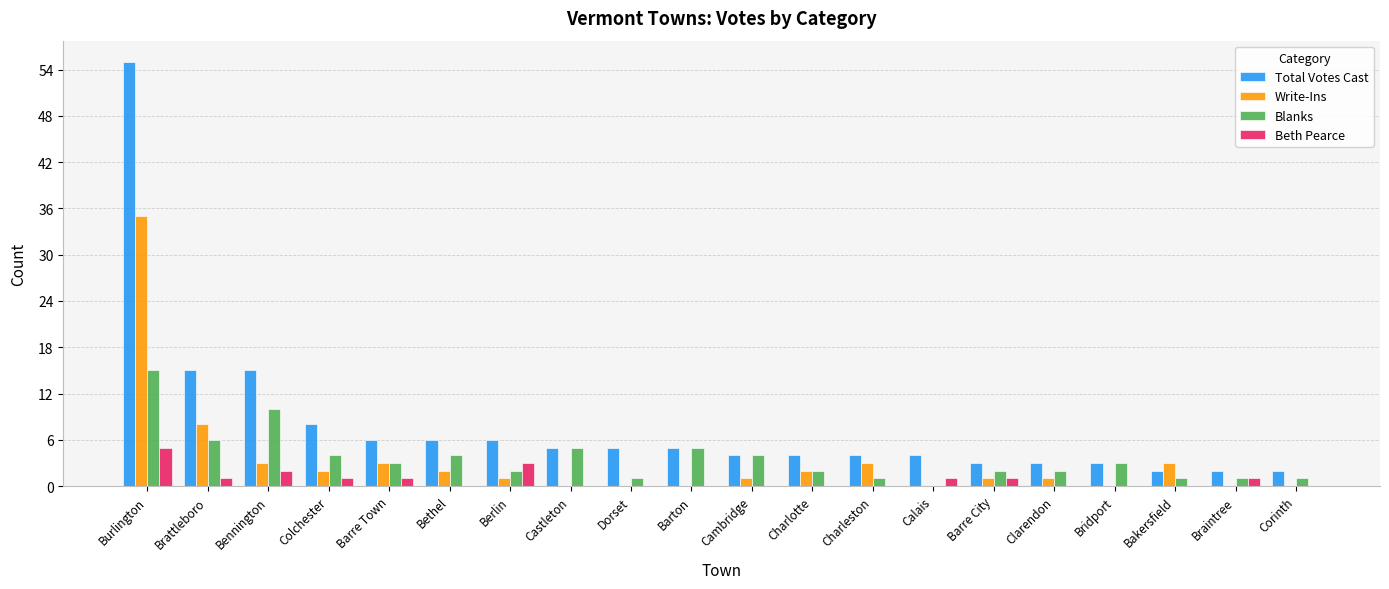

Reading left to right, transcribe all the data shown in this chart.

Total Votes Cast: 55	15	15	8	6	6	6	5	5	5	4	4	4	4	3	3	3	2	2	2
Write-Ins: 35	8	3	2	3	2	1	0	0	0	1	2	3	0	1	1	0	3	0	0
Blanks: 15	6	10	4	3	4	2	5	1	5	4	2	1	0	2	2	3	1	1	1
Beth Pearce: 5	1	2	1	1	0	3	0	0	0	0	0	0	1	1	0	0	0	1	0